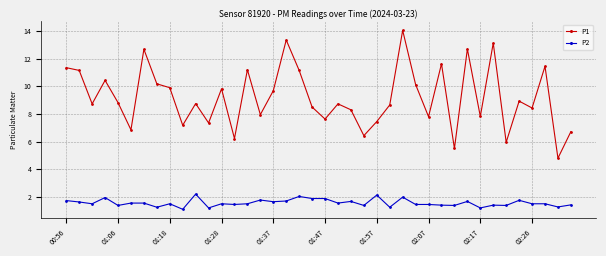

True or false: P1 has more than 2 points higher than both neighbors.

True